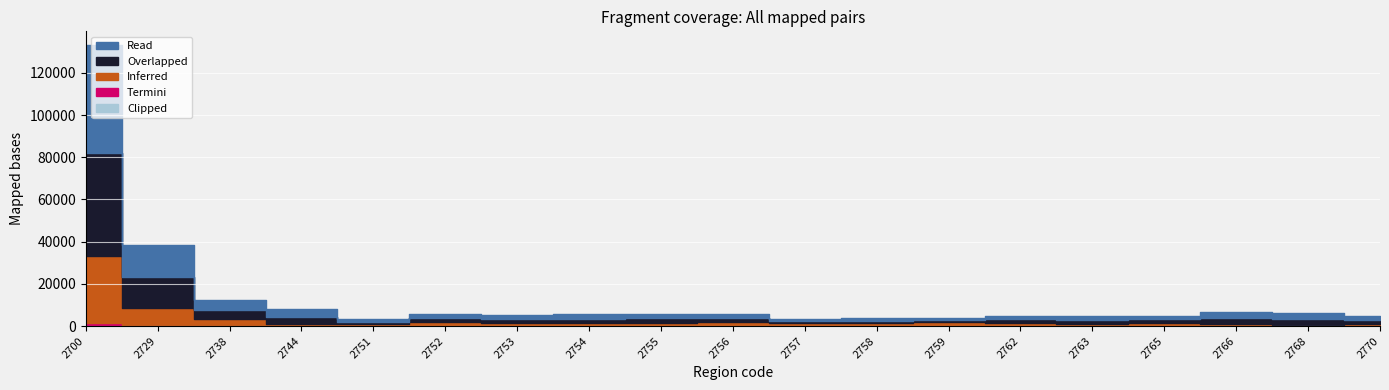

At which label is Inferred closest to 16052?

2729